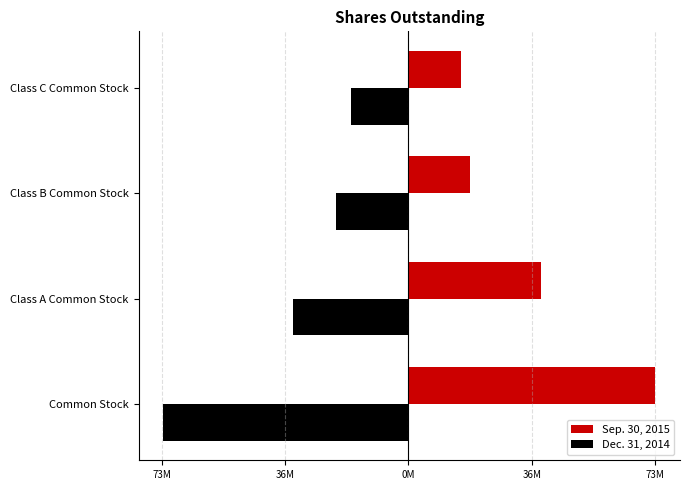

What are all the series names shown in the legend?

Sep. 30, 2015, Dec. 31, 2014